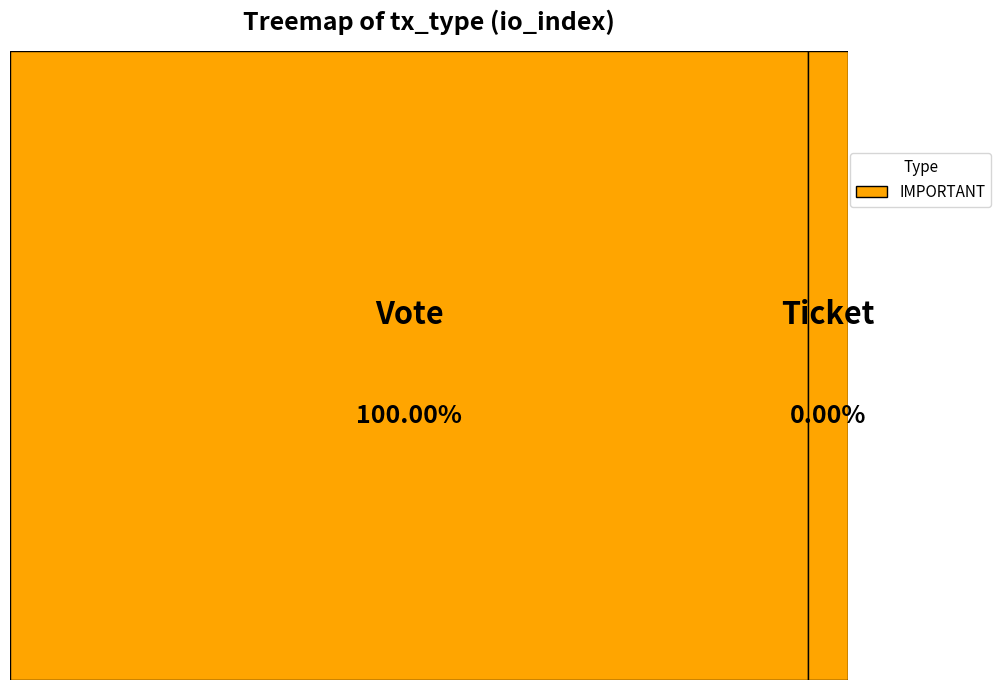

Rank the categories by value from highest to lowest.

Vote, Ticket